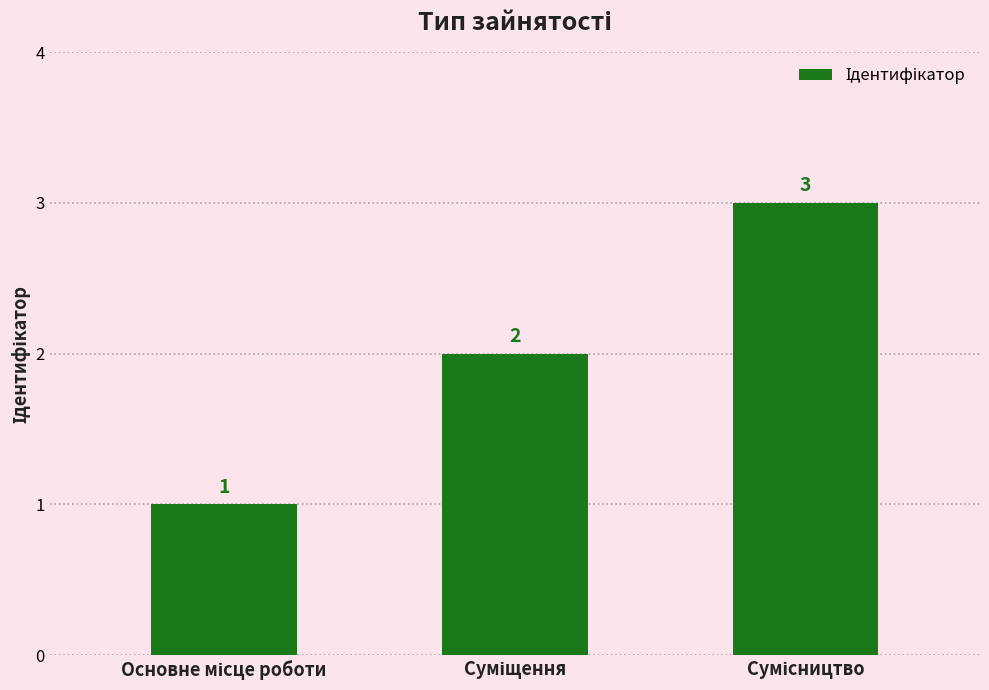

Count the values in the range 1 to 3.

3